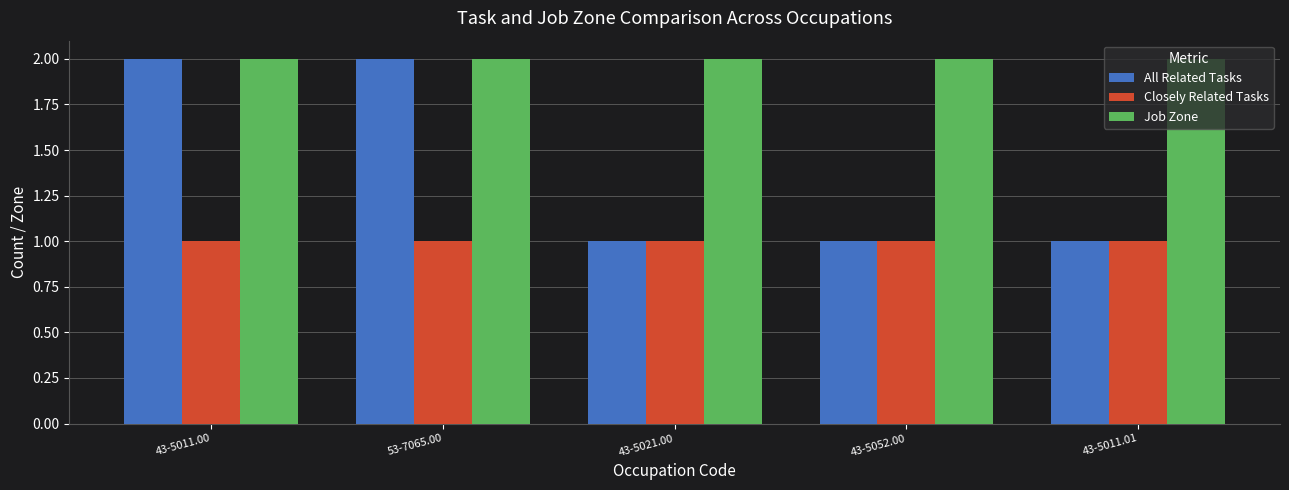

Which series has the widest spread of values?

All Related Tasks